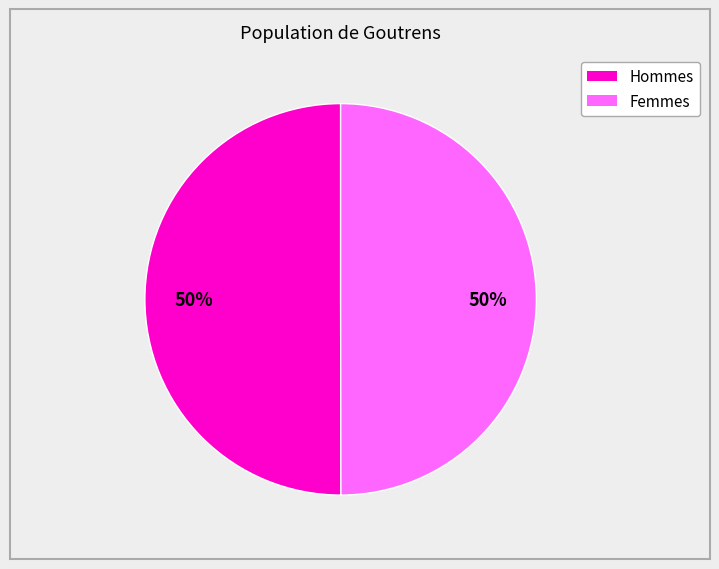

To the nearest percent, what is the average slice percentage?

50%